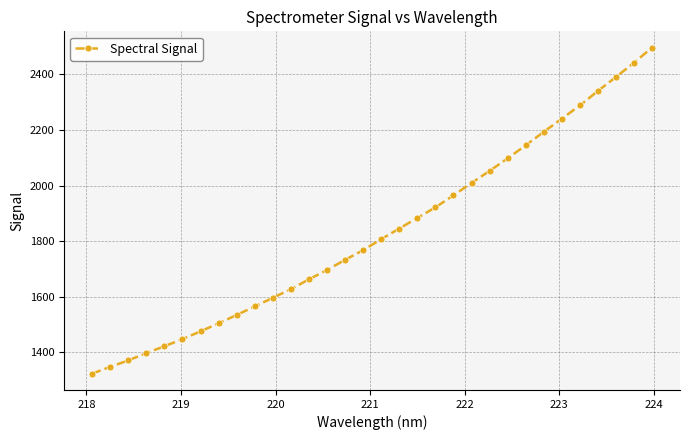

What is the value of the 29th point from the left?

2340.4